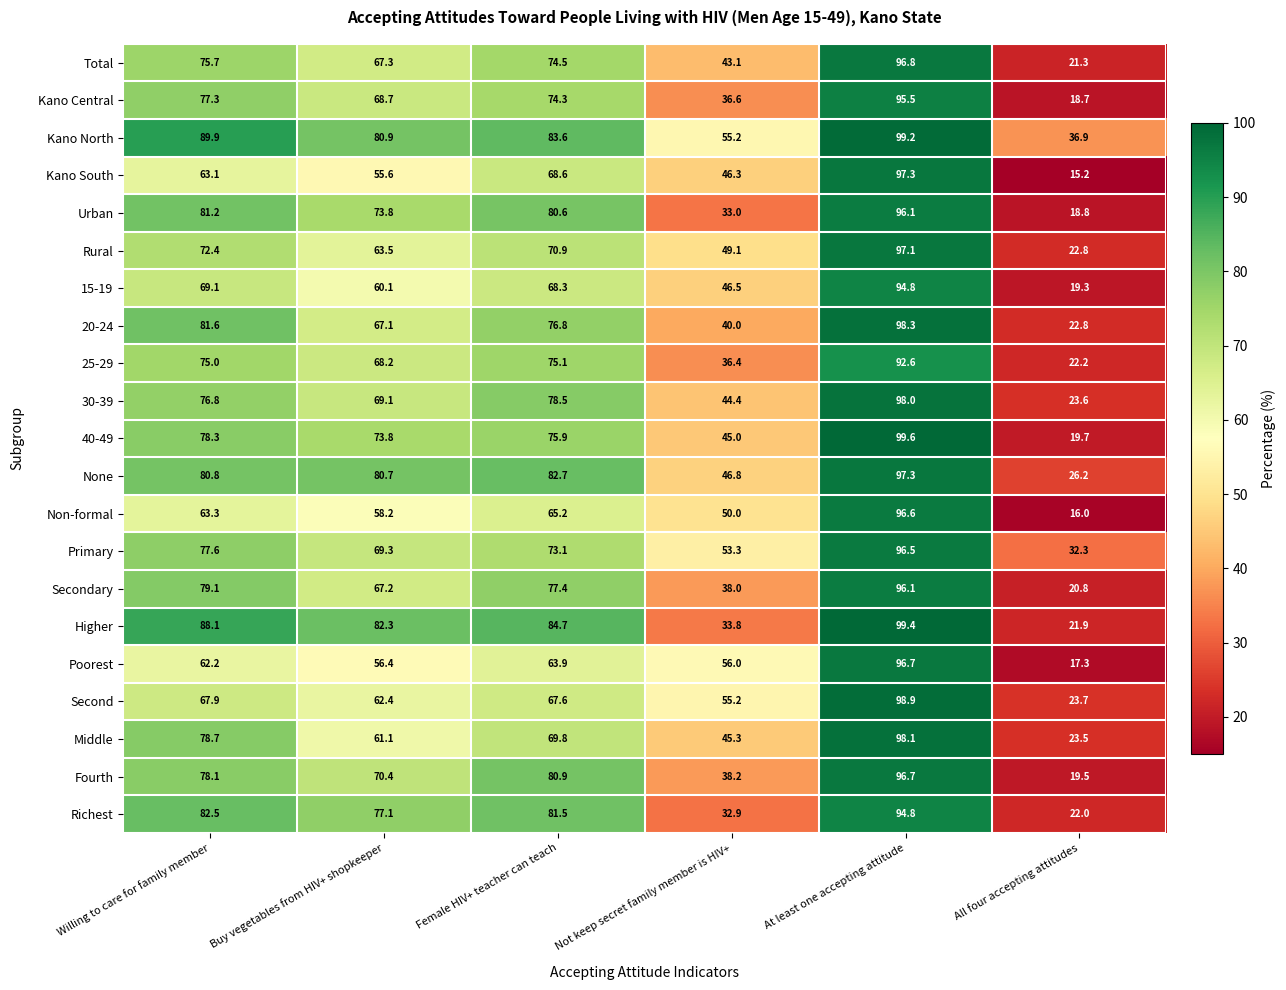

Is it true that 40-49 equals 124.7 at Willing to care for family member?

False